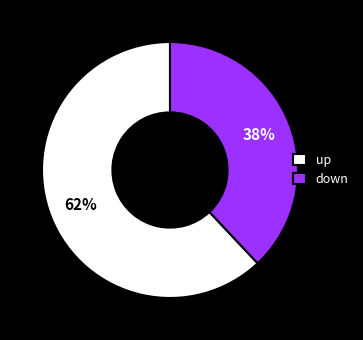

Which has a higher value, down or up?

up